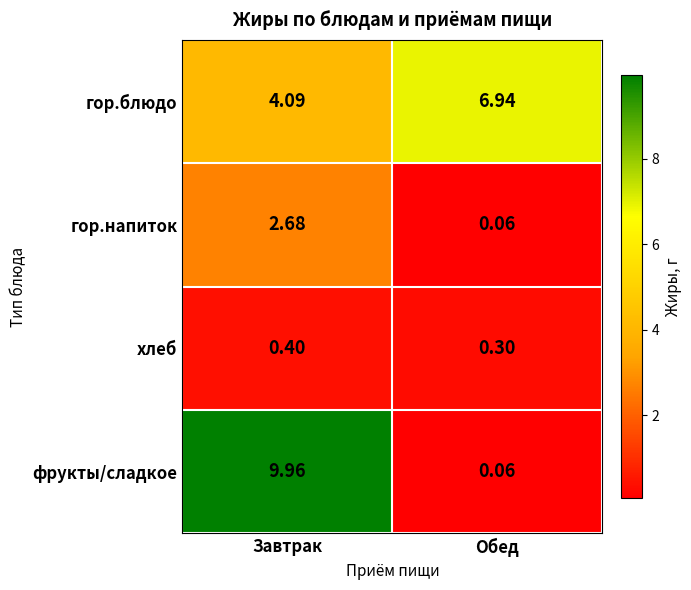

Which category has the lowest value in the гор.напиток series?

Обед